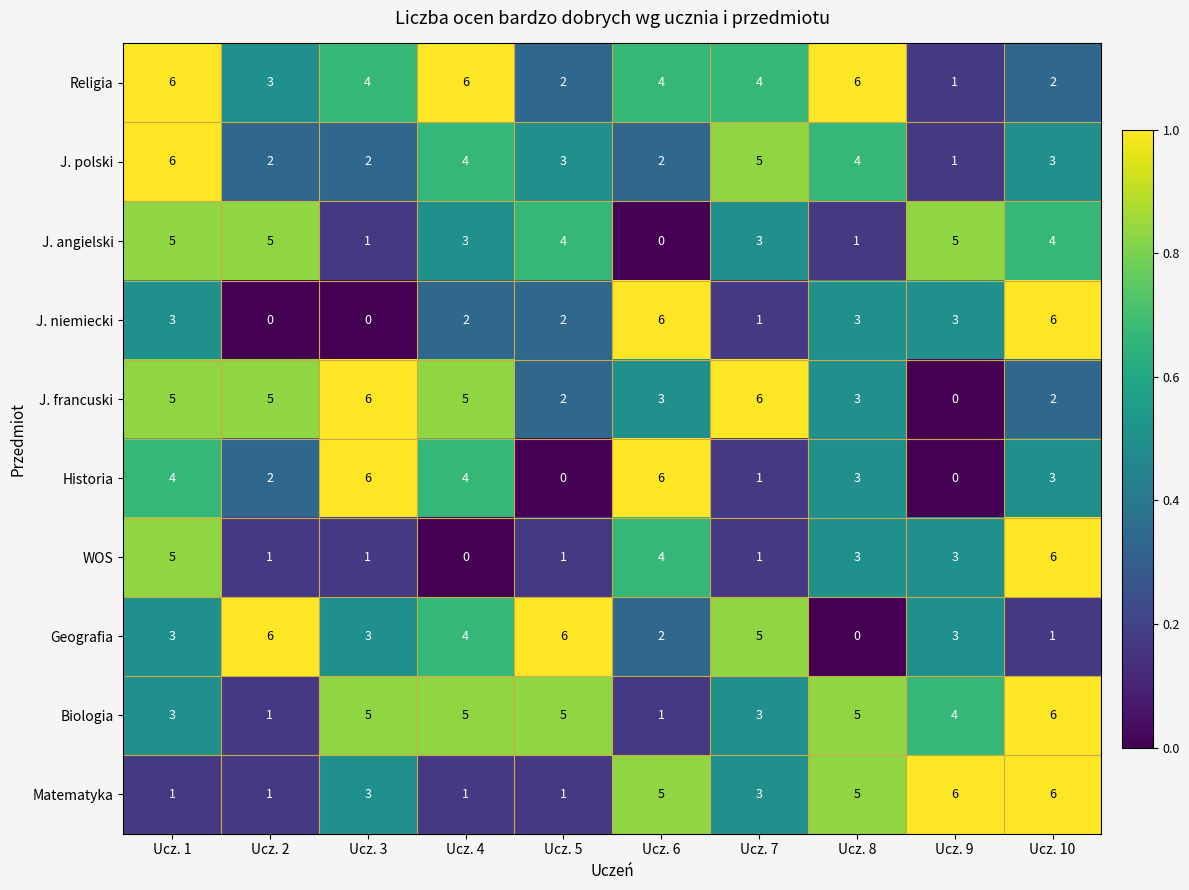

The value of Geografia at Ucz. 4 is 4. True or false?

True